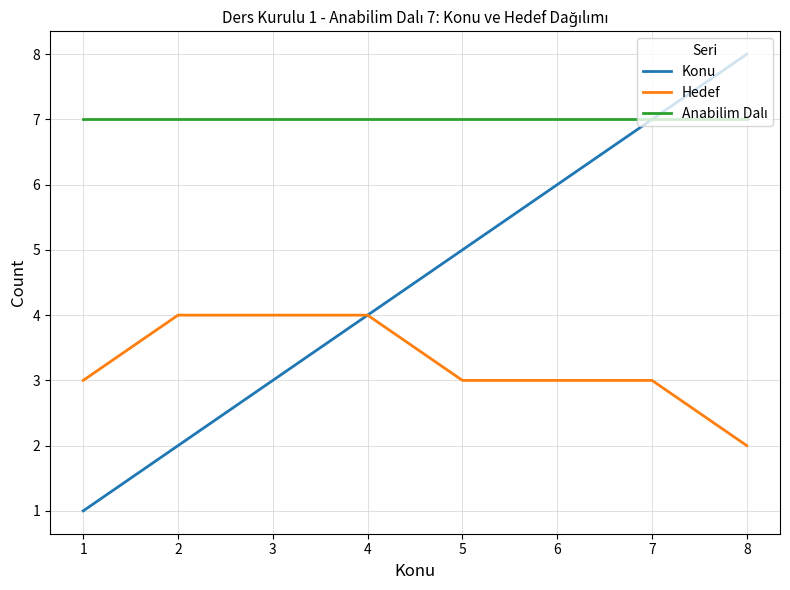

Is this an area chart (filled region under the line)?

No